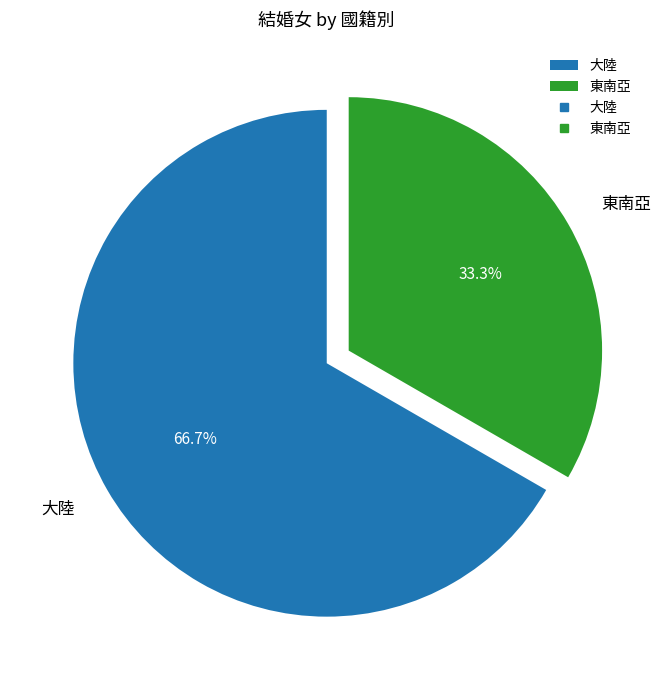

To the nearest percent, what portion does 大陸 represent?

67%